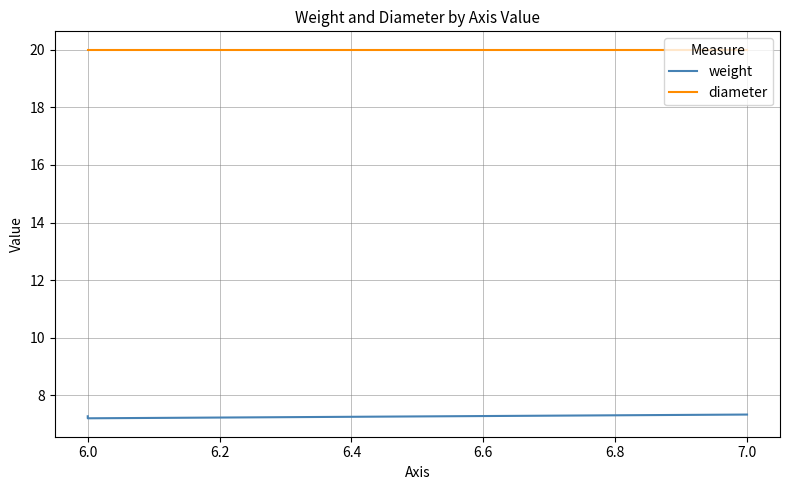

How many lines are shown in the chart?

2